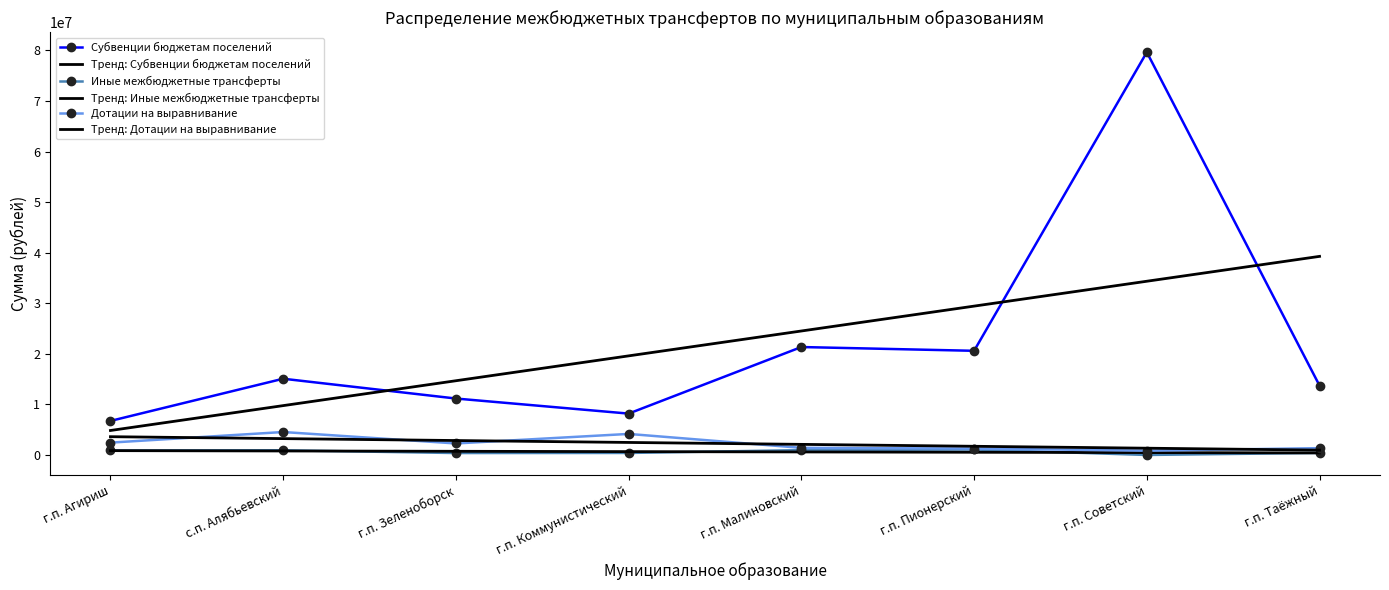

Rank the categories by Субвенции бюджетам поселений value from lowest to highest.

г.п. Агириш, г.п. Коммунистический, г.п. Зеленоборск, г.п. Таёжный, с.п. Алябьевский, г.п. Пионерский, г.п. Малиновский, г.п. Советский